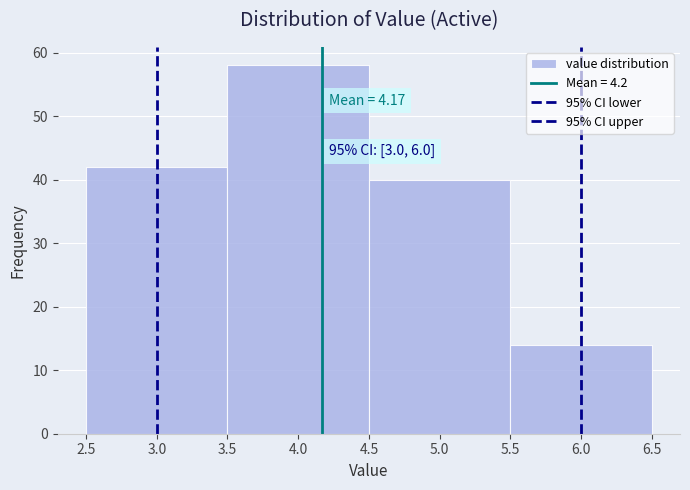

Which range on the x-axis has the tallest bar?

3.5 to 4.5